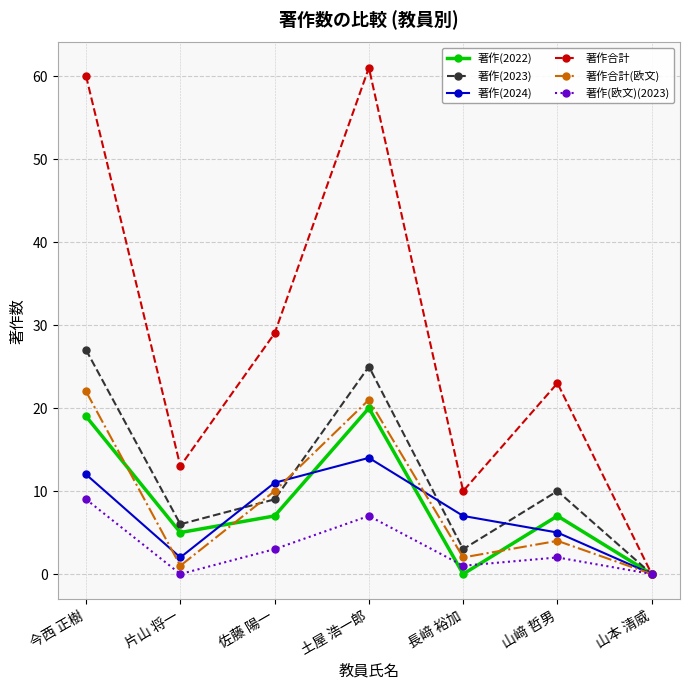

Reading left to right, what are all the values shown in this chart?

著作(2022): 今西 正樹=19	片山 将一=5	佐藤 陽一=7	土屋 浩一郎=20	長﨑 裕加=0	山﨑 哲男=7	山本 清威=0
著作(2023): 今西 正樹=27	片山 将一=6	佐藤 陽一=9	土屋 浩一郎=25	長﨑 裕加=3	山﨑 哲男=10	山本 清威=0
著作(2024): 今西 正樹=12	片山 将一=2	佐藤 陽一=11	土屋 浩一郎=14	長﨑 裕加=7	山﨑 哲男=5	山本 清威=0
著作合計: 今西 正樹=60	片山 将一=13	佐藤 陽一=29	土屋 浩一郎=61	長﨑 裕加=10	山﨑 哲男=23	山本 清威=0
著作合計(欧文): 今西 正樹=22	片山 将一=1	佐藤 陽一=10	土屋 浩一郎=21	長﨑 裕加=2	山﨑 哲男=4	山本 清威=0
著作(欧文)(2023): 今西 正樹=9	片山 将一=0	佐藤 陽一=3	土屋 浩一郎=7	長﨑 裕加=1	山﨑 哲男=2	山本 清威=0